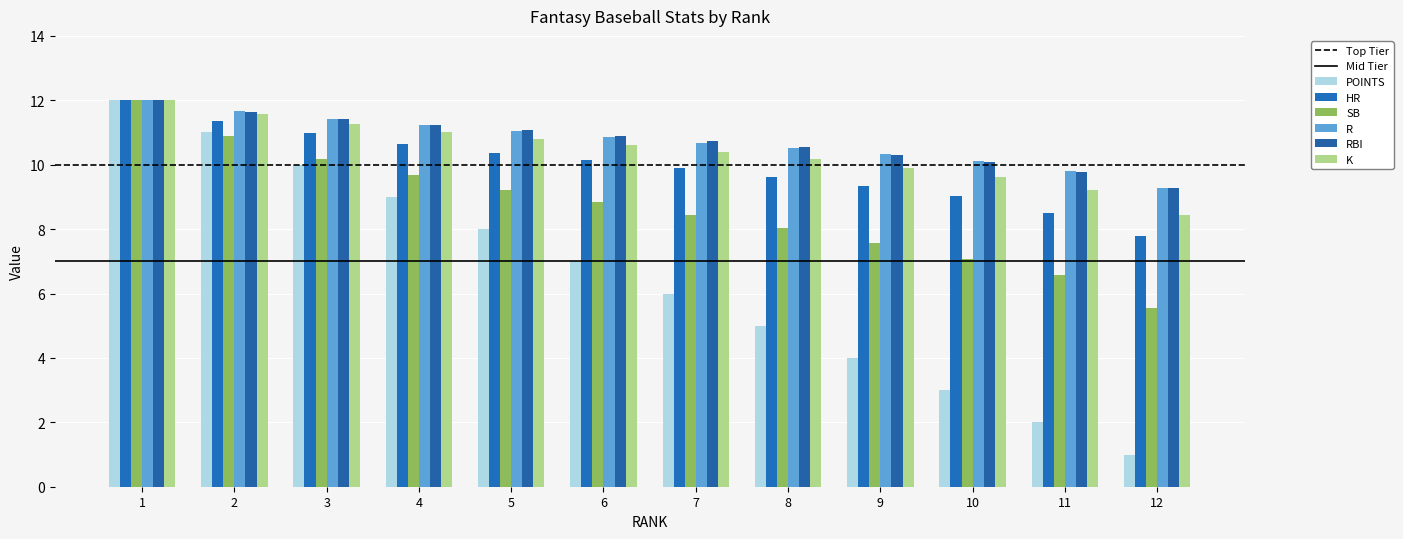

What is the total value across all series at 4?

62.8